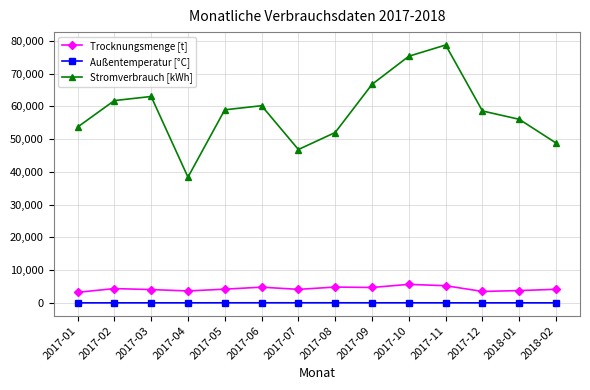

Which label corresponds to the largest value in the chart?

2017-11